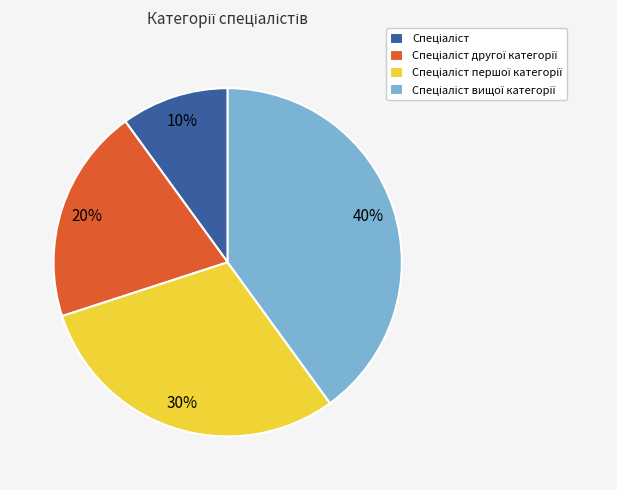

To the nearest percent, what is the difference between the largest and smallest slice percentages?

30%